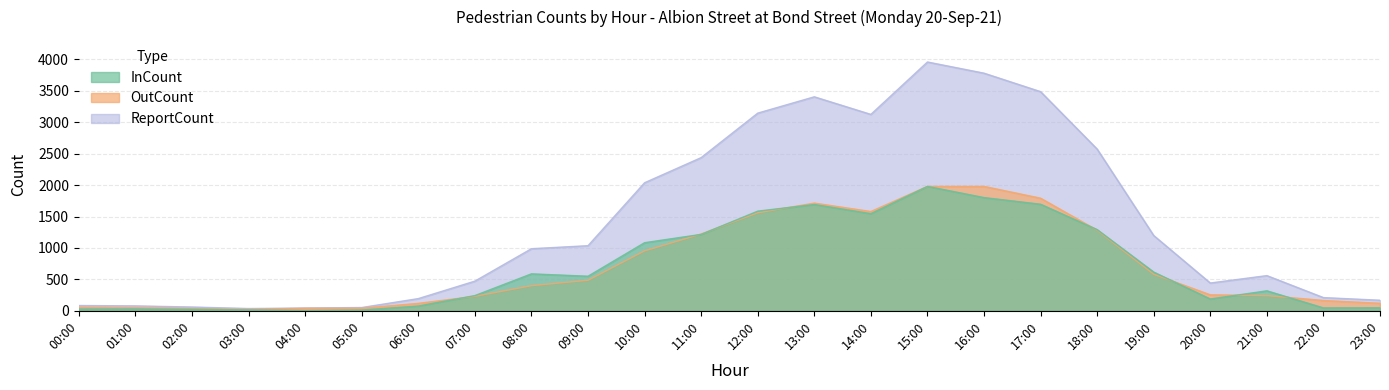

Between 10:00 and 21:00, which series saw the biggest shift?

ReportCount